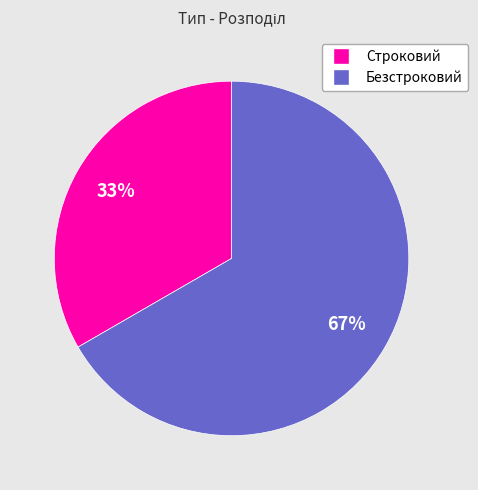

Is it true that Безстроковий is 74% of the pie?

False